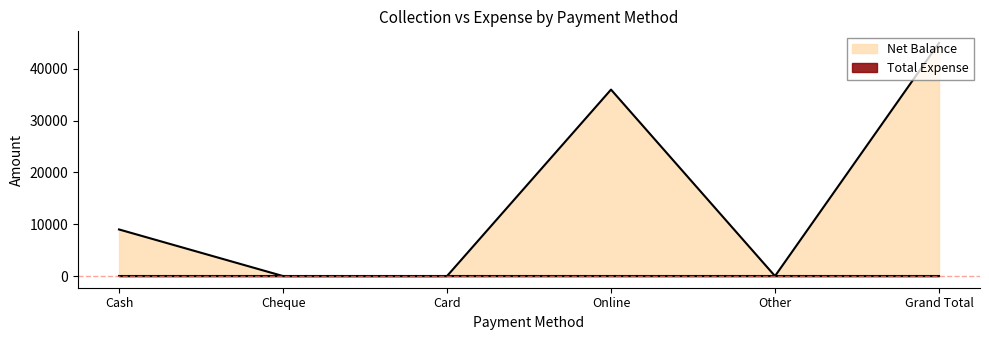

True or false: the data shows 65041 at Grand Total.

False